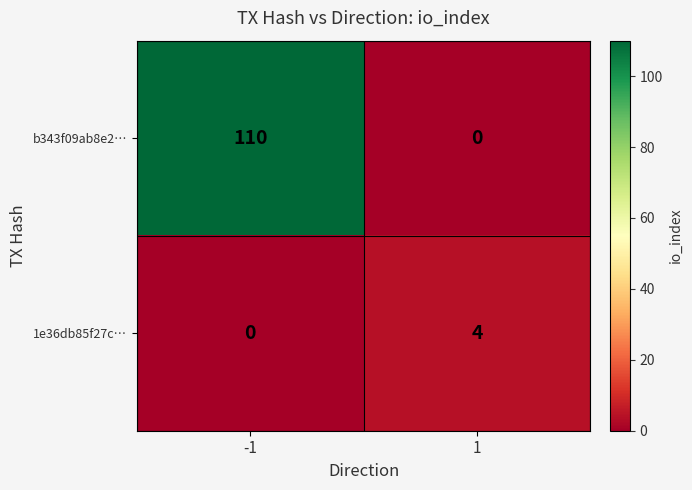

True or false: b343f09ab8e2… has a value of 110 at -1.

True